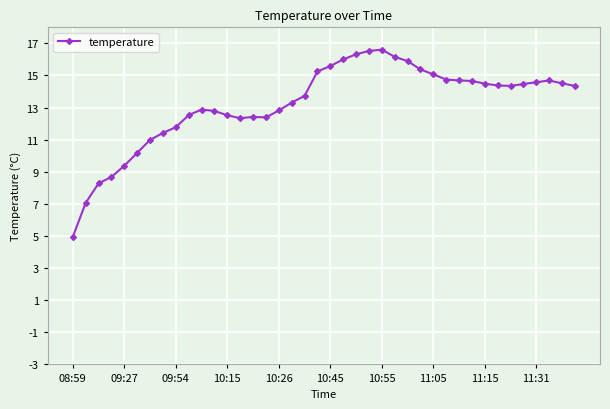

What is the minimum value shown in the chart?

5.0